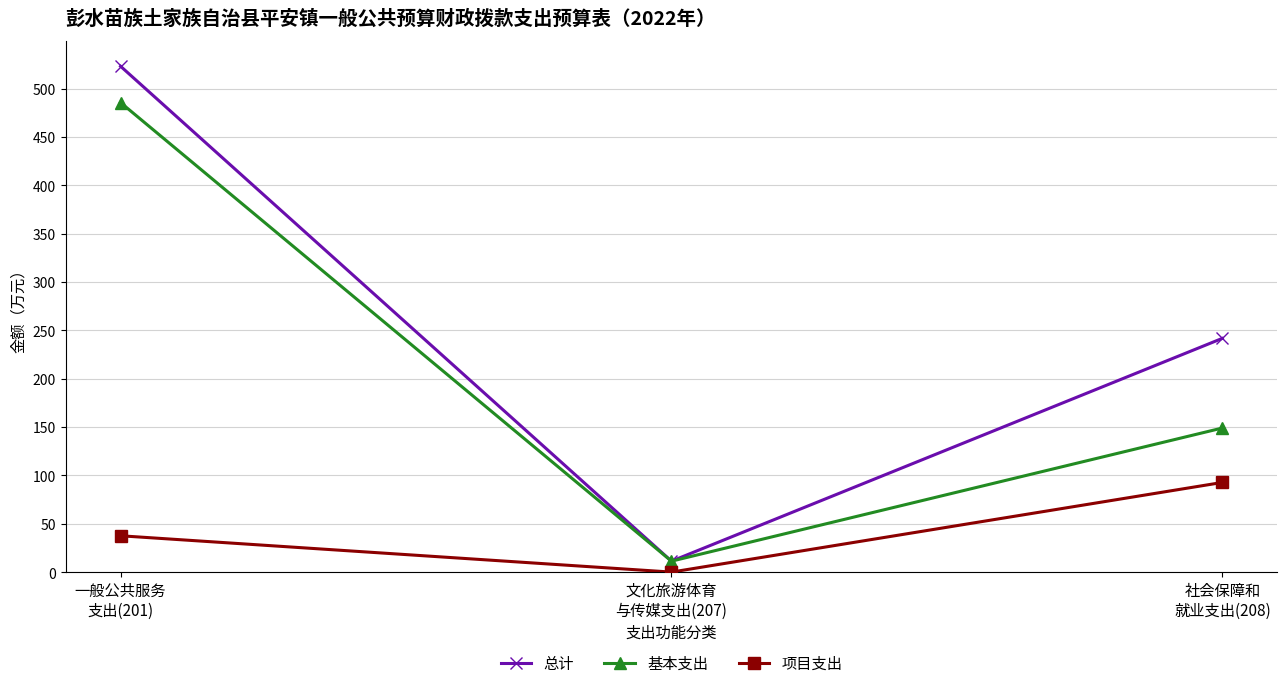

What is the difference between the maximum and minimum values in the 项目支出 series?

92.7